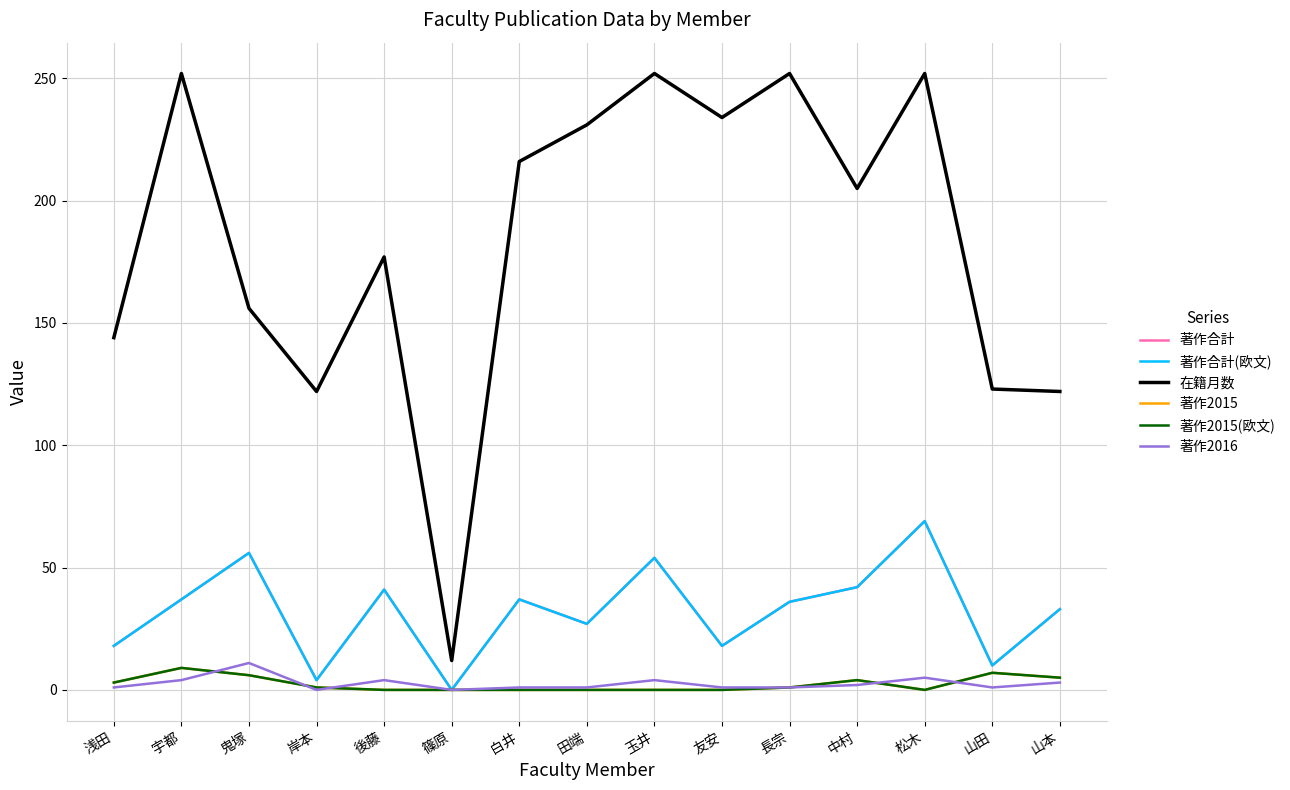

Which series has the widest spread of values?

在籍月数